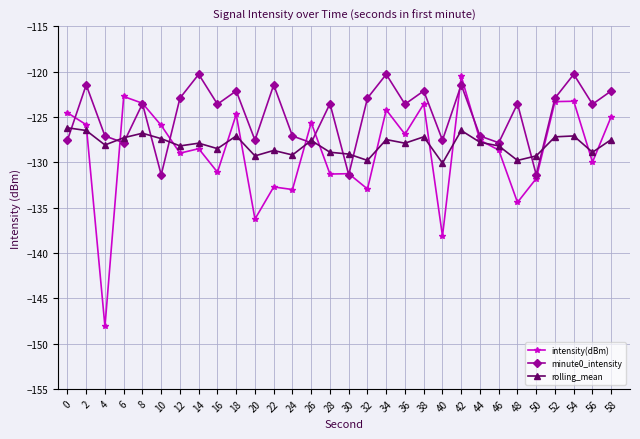

What is the difference between the second highest and second lowest values in the minute0_intensity series?

11.1